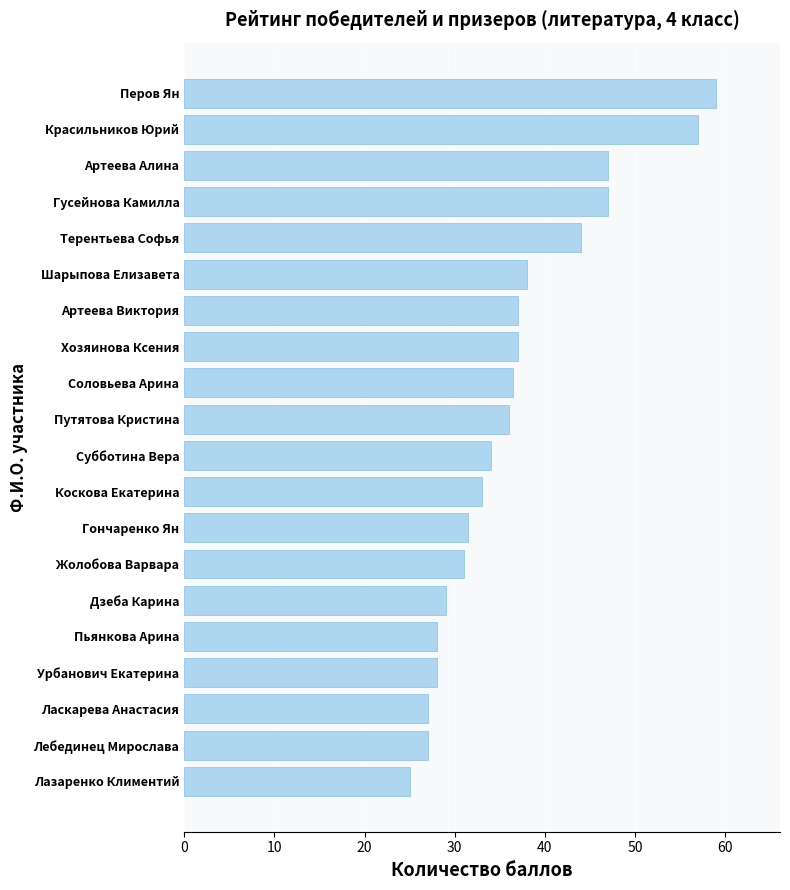

Reading top to bottom, what are all the values shown in this chart?

59.0	57.0	47.0	47.0	44.0	38.0	37.0	37.0	36.5	36.0	34.0	33.0	31.5	31.0	29.0	28.0	28.0	27.0	27.0	25.0